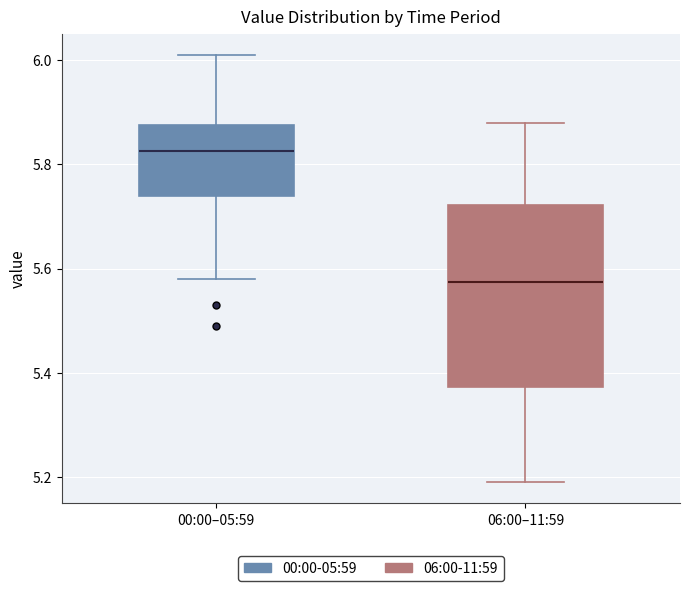

Which box has the highest median line?

00:00–05:59